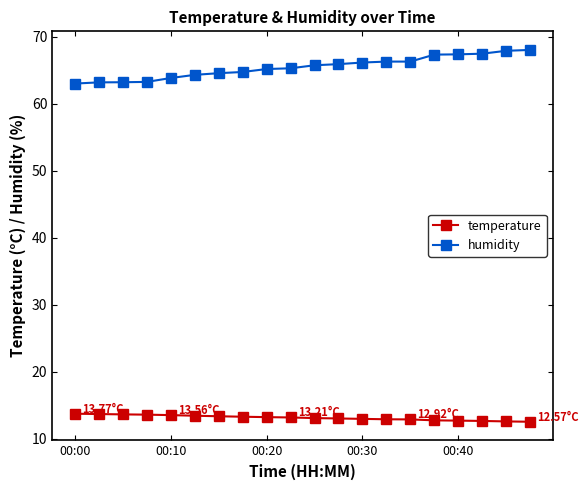

Rank the series by their maximum value, from highest to lowest.

humidity, temperature